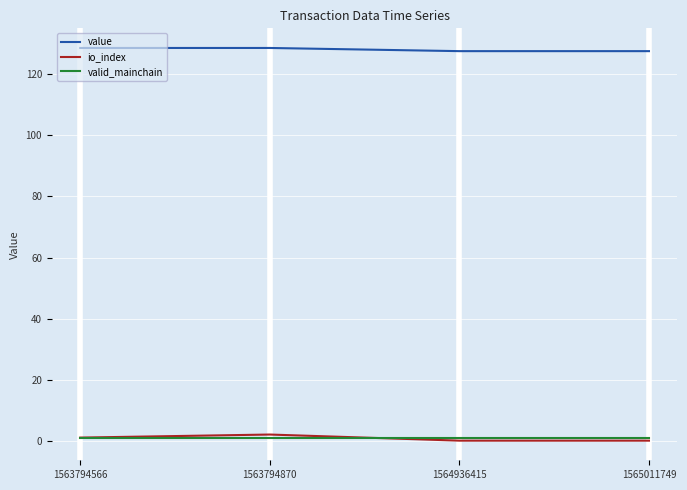

What is the difference between the second highest and minimum values in the io_index series?

1.0